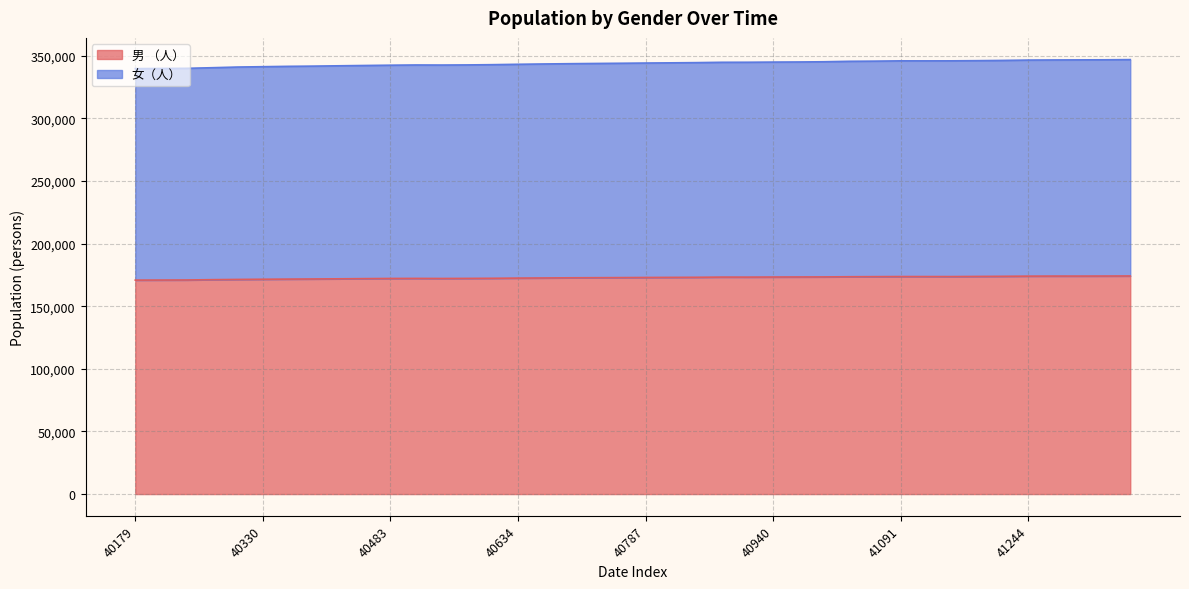

How many interior local peaks does the 男 （人） series have?

4